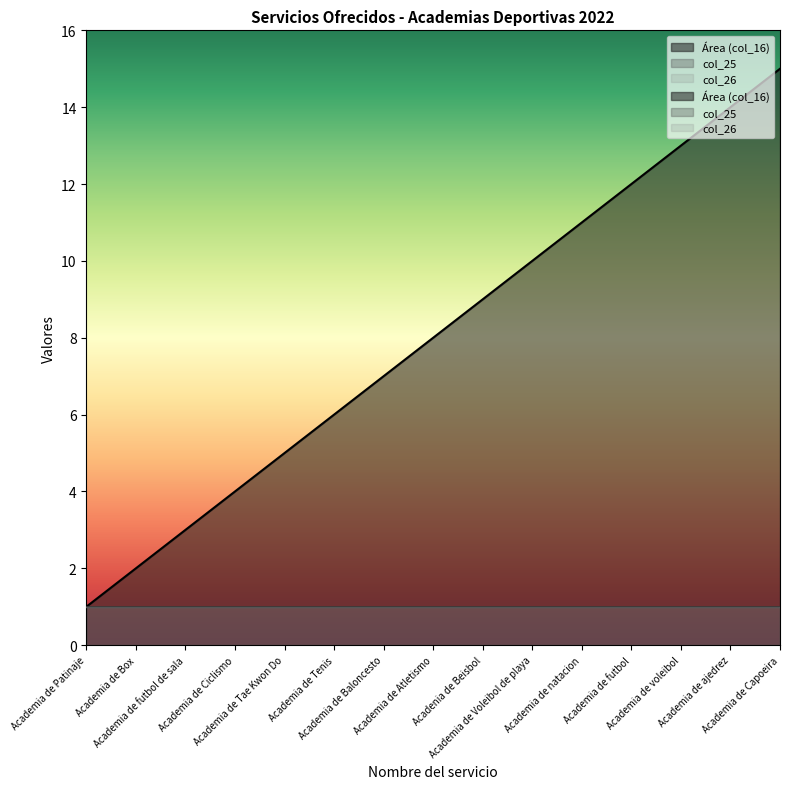

Reading left to right, transcribe all the data shown in this chart.

Área (col_16): 1	2	3	4	5	6	7	8	9	10	11	12	13	14	15
col_25: 1	1	1	1	1	1	1	1	1	1	1	1	1	1	1
col_26: 1	1	1	1	1	1	1	1	1	1	1	1	1	1	1